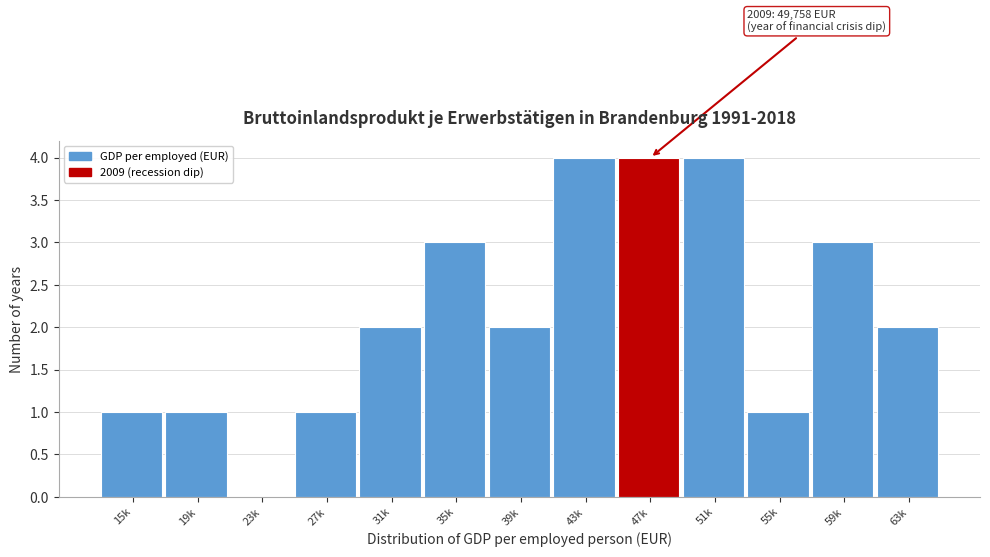

Reading left to right, what are all the values shown in this chart?

15k=1	19k=1	23k=0	27k=1	31k=2	35k=3	39k=2	43k=4	47k=4	51k=4	55k=1	59k=3	63k=2